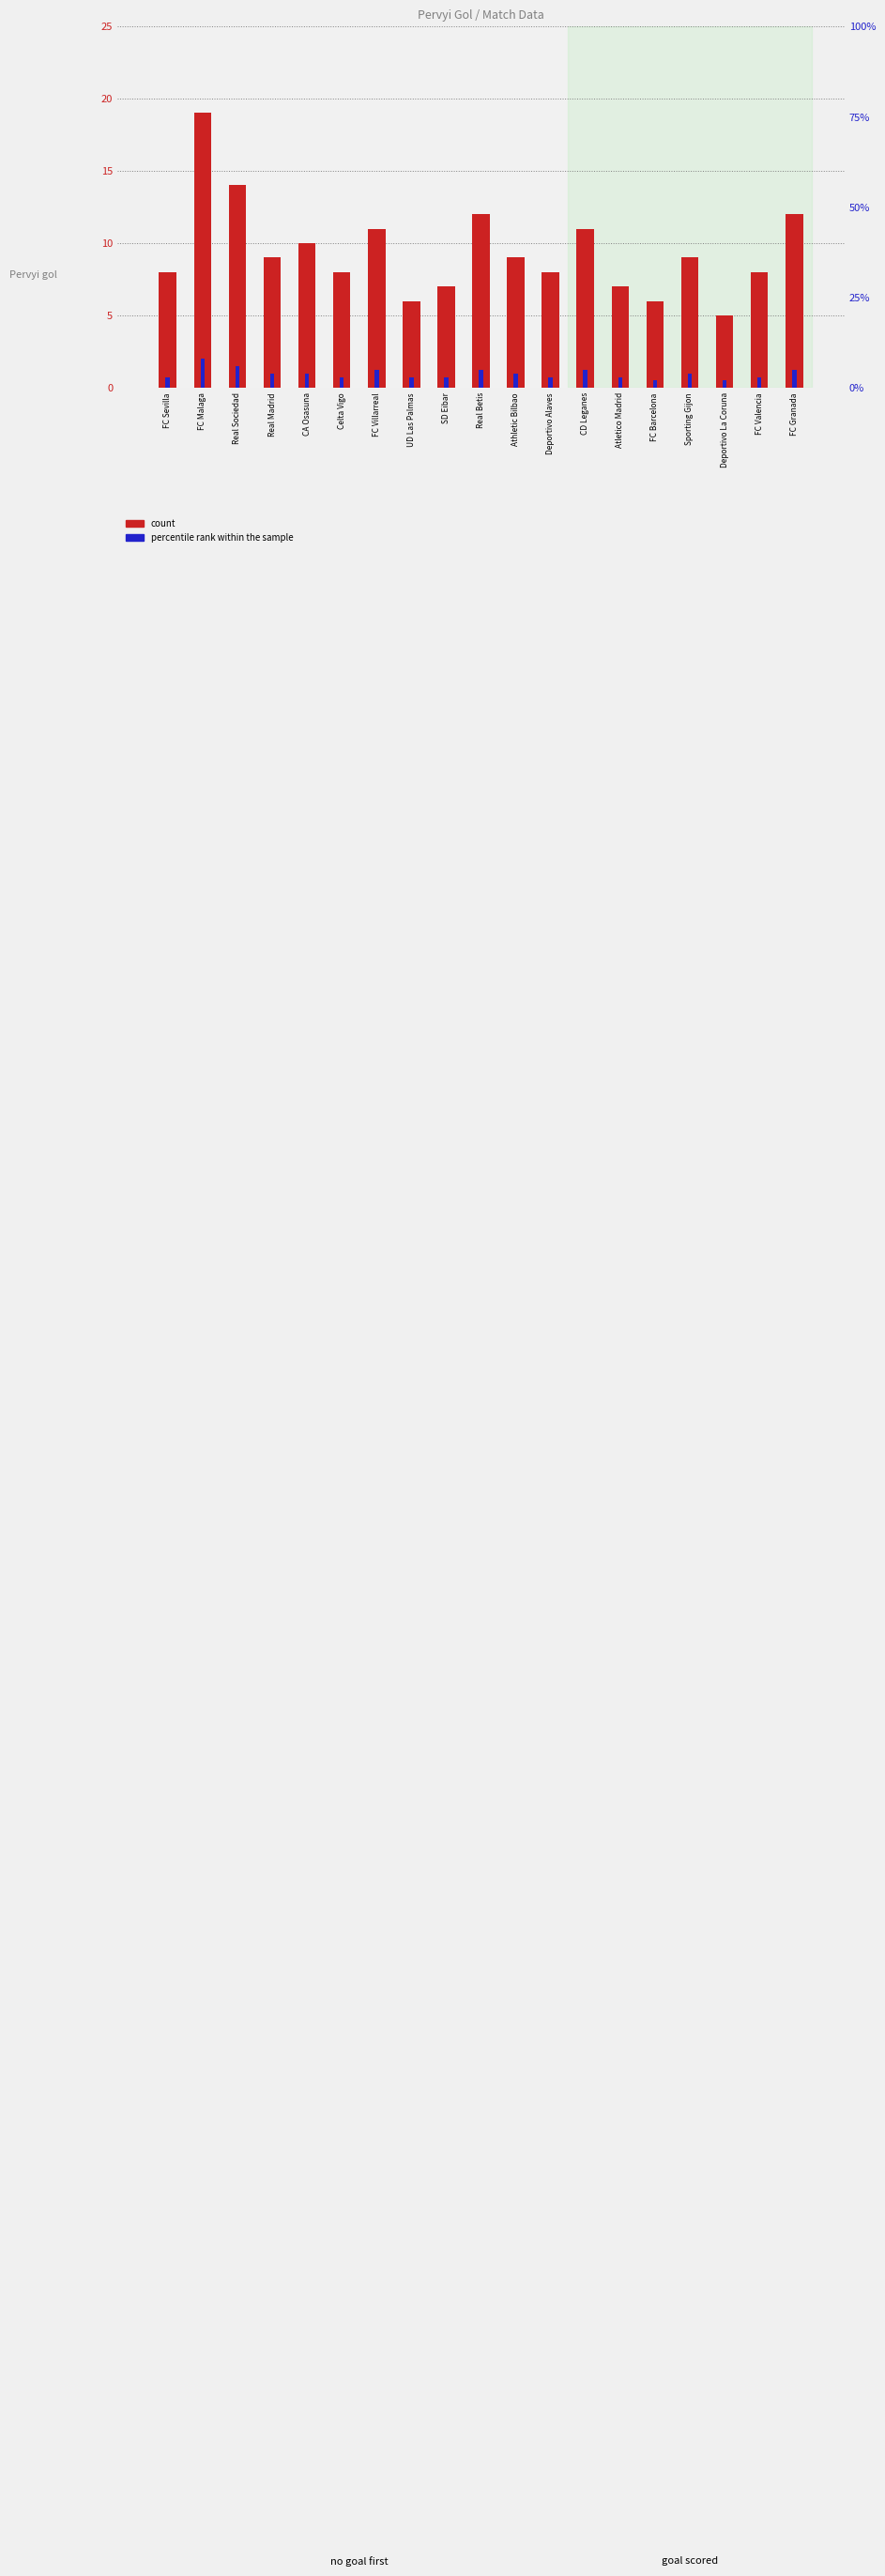

What is the value of the percentile rank within the sample bar at the 8th from the left?

3